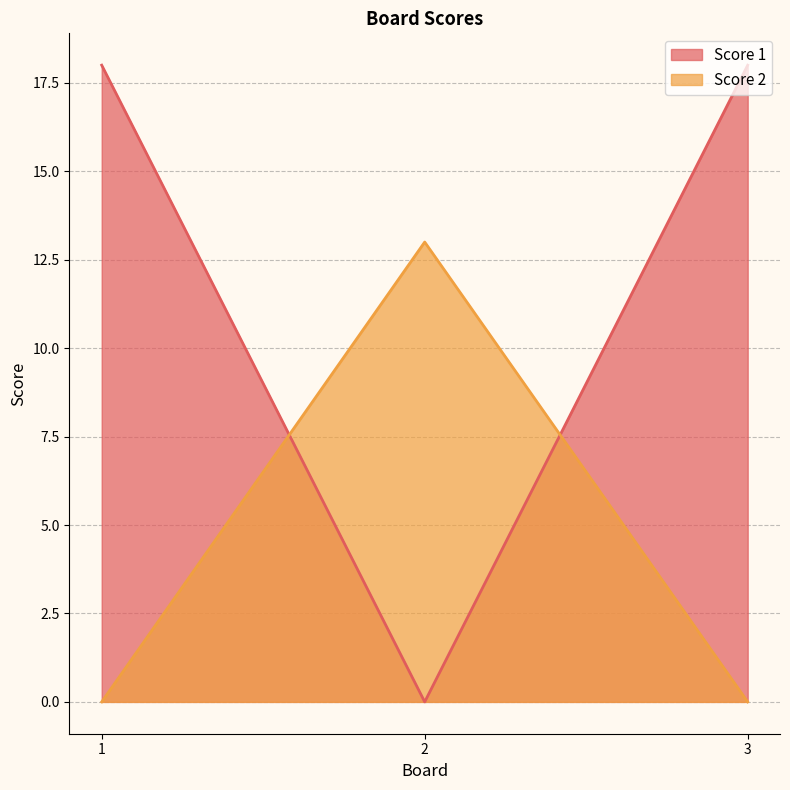

How many data points in Score 2 are above 0?

1